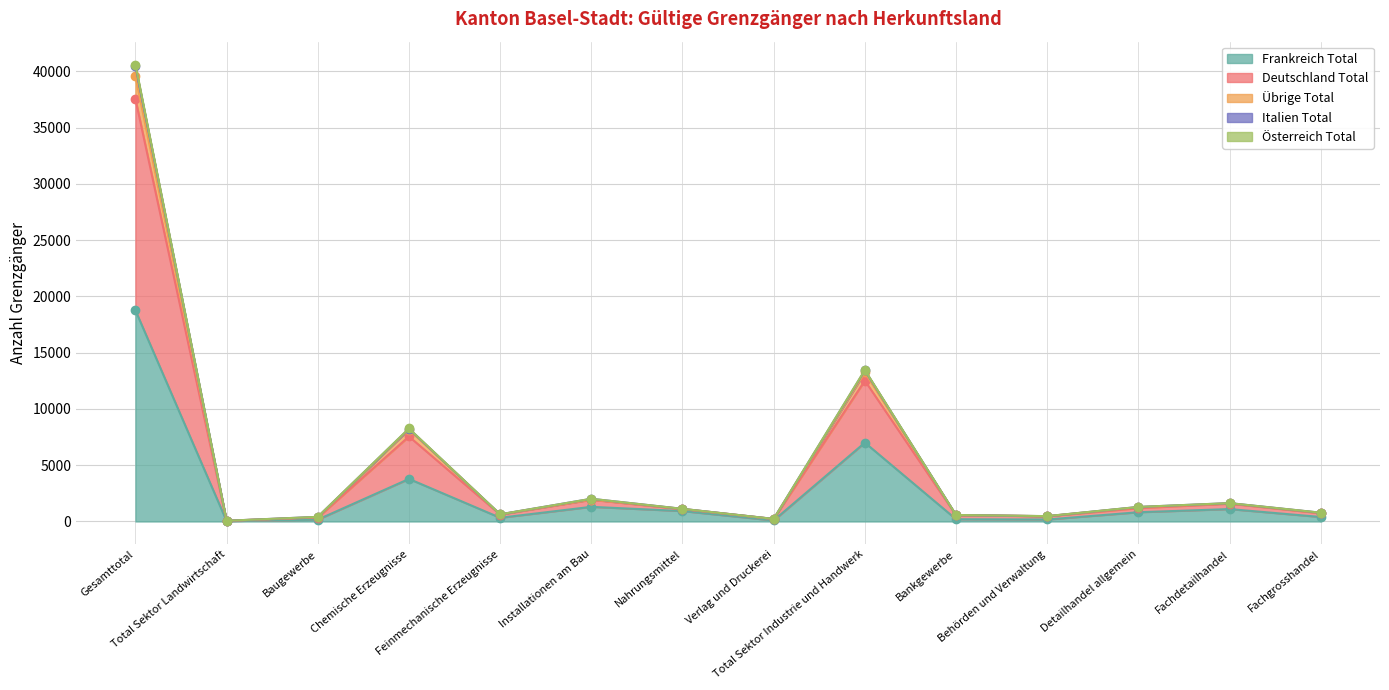

Which series has the largest total across all categories?

Deutschland Total